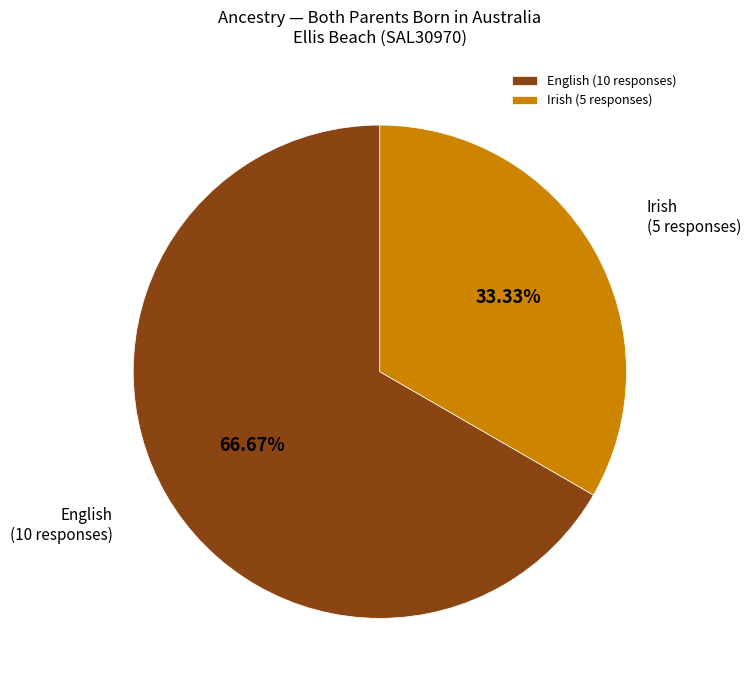

Rank the categories by value from highest to lowest.

English, Irish